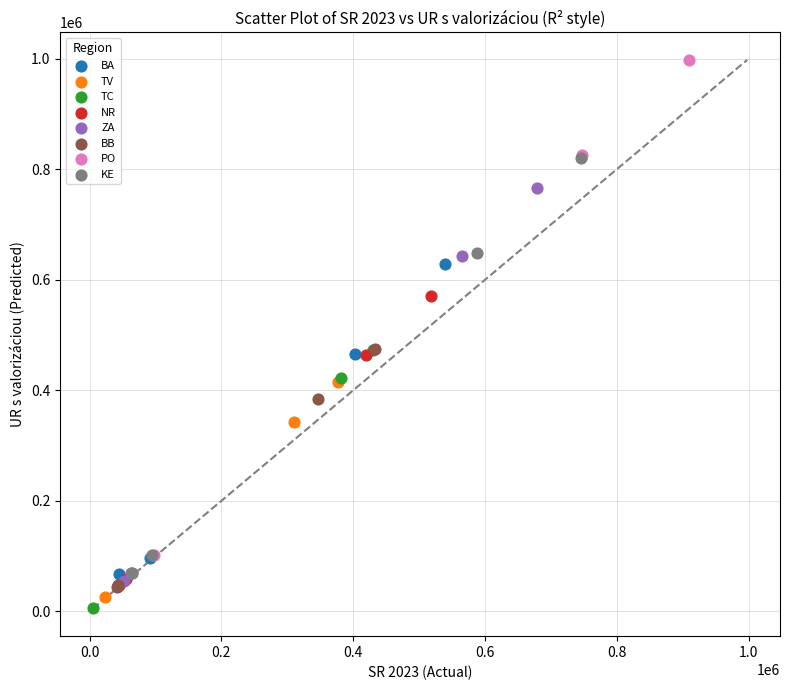

Which series has the widest spread of Y values?

PO